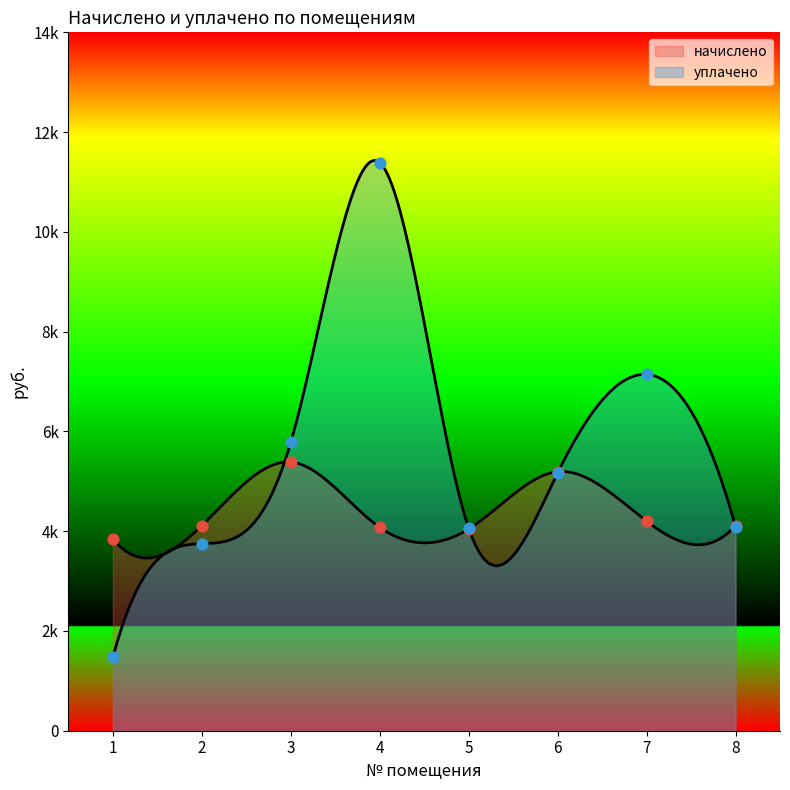

Is the value of уплачено at 1 greater than the value of начислено at 3?

No